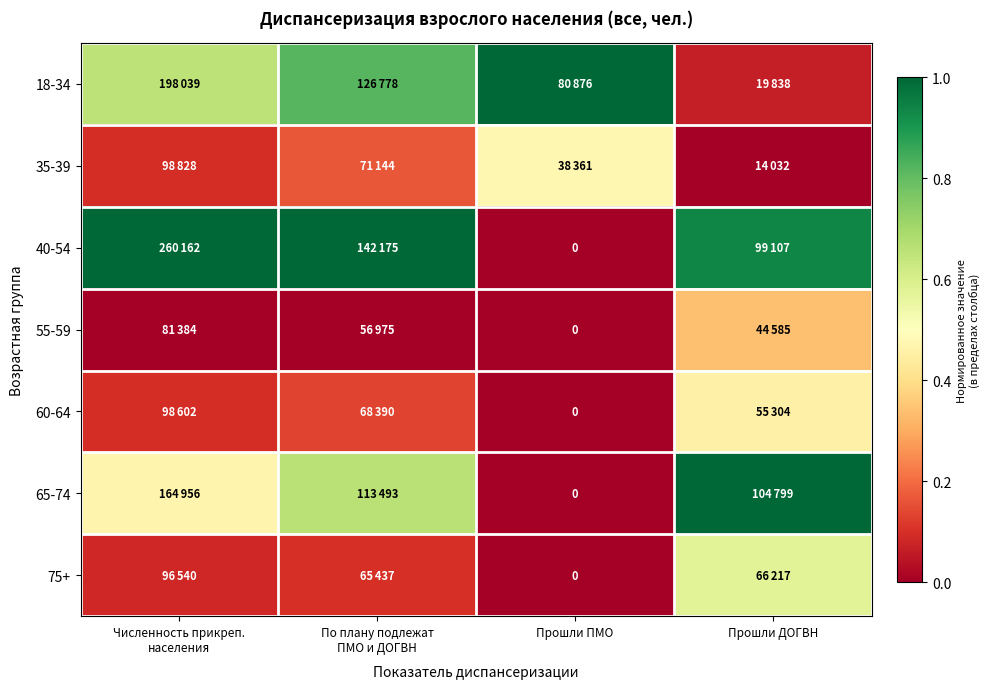

What is the difference between the highest and lowest values at Прошли ПМО?

1.0